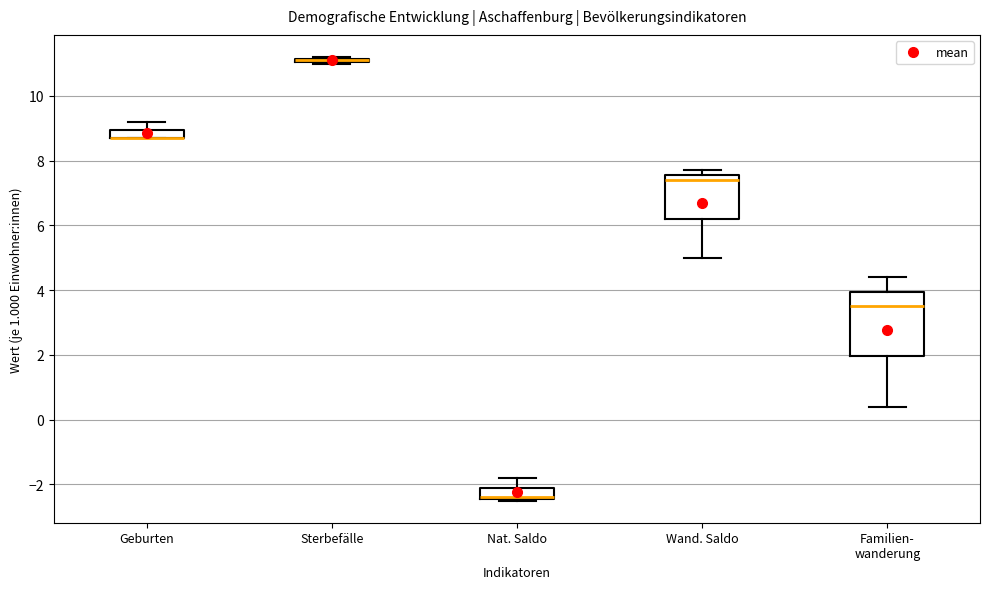

Where is the lower edge of the box for Sterbefälle on the y-axis? The values are not printed on the chart, so give them approximately, as read against the axis.

11.0